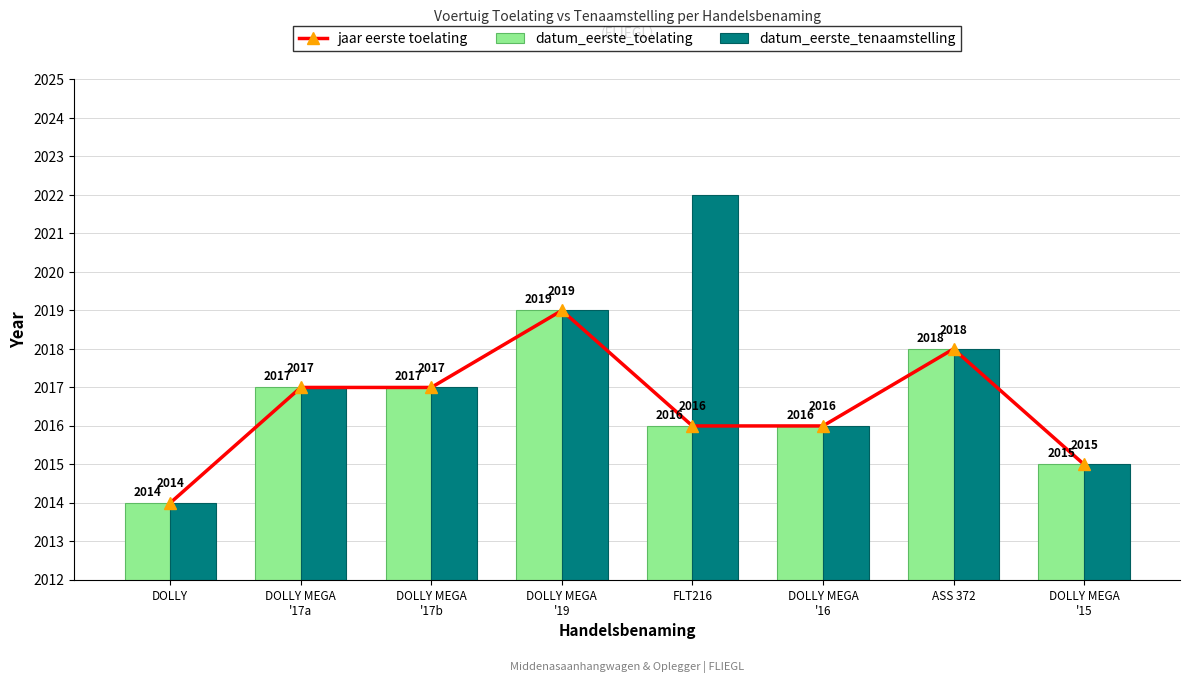

The value of datum_eerste_tenaamstelling at FLT216 is 2022. True or false?

True